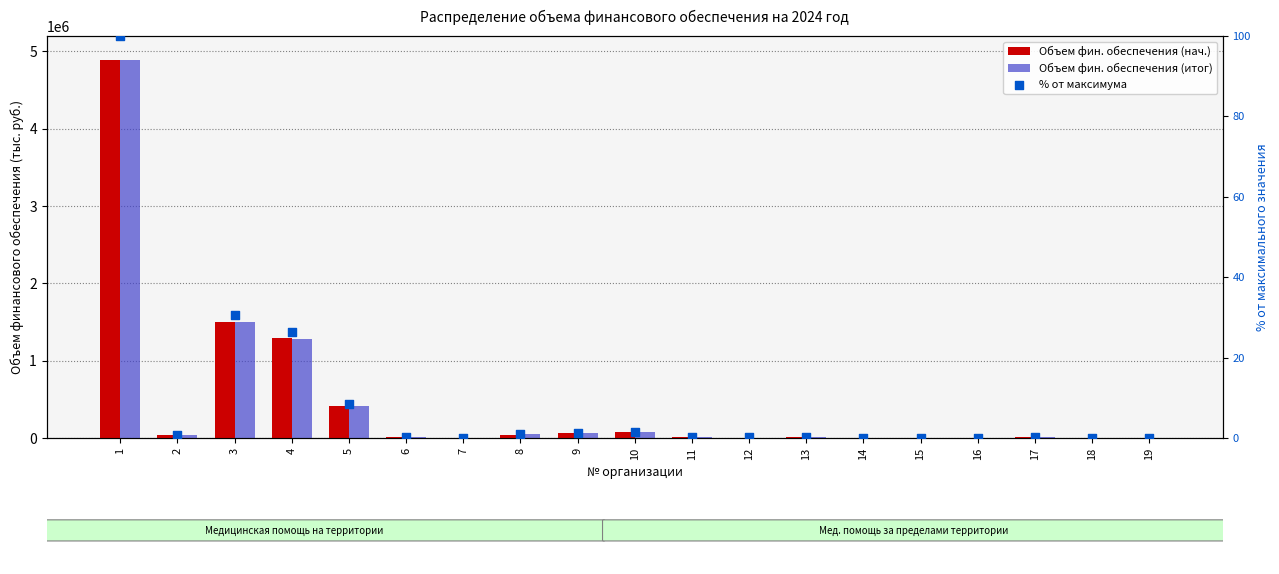

Which series reaches the minimum Y coordinate?

% от максимума